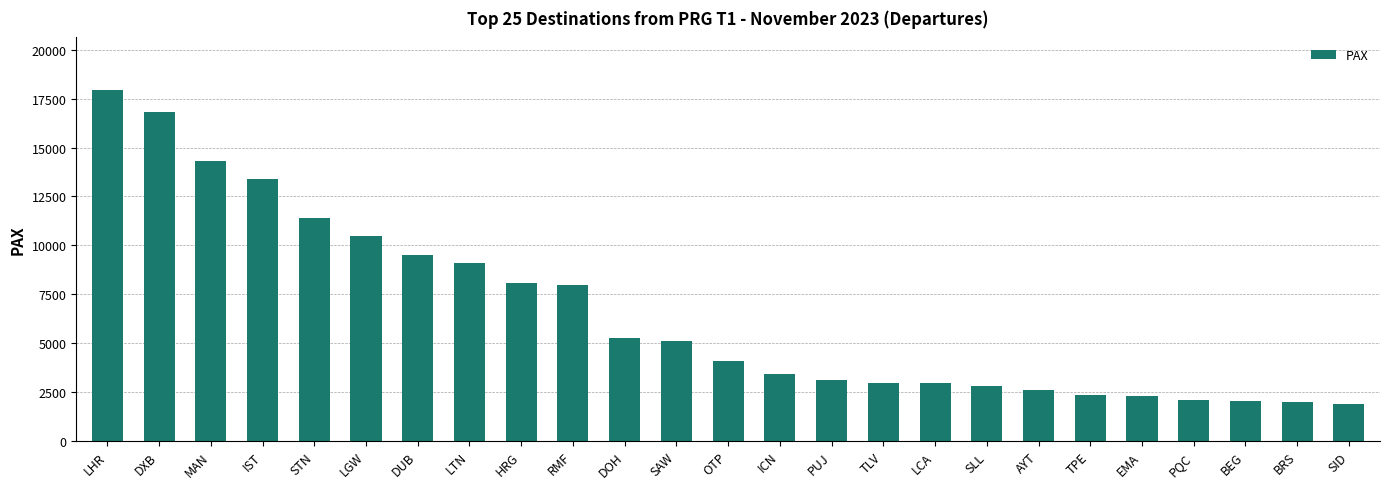

Which has a higher value, LTN or MAN?

MAN